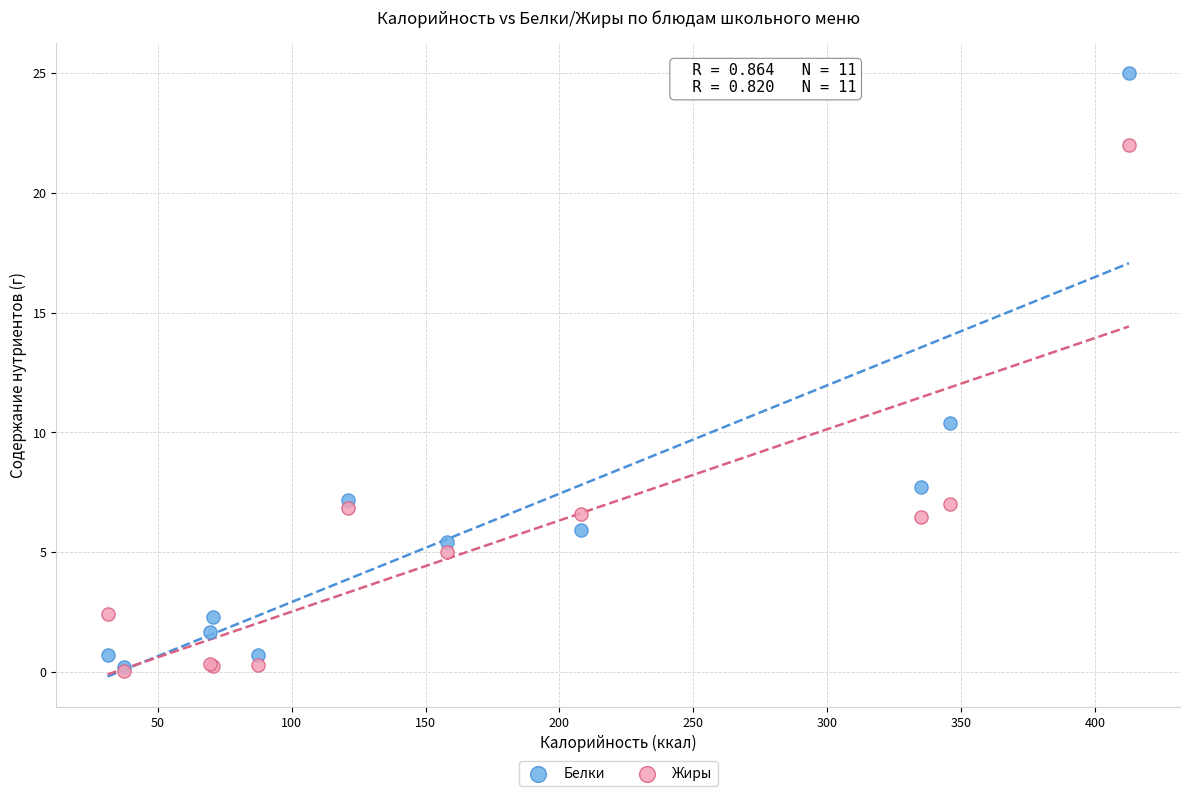

In the Белки series, what Y value is closest to 12?

10.4